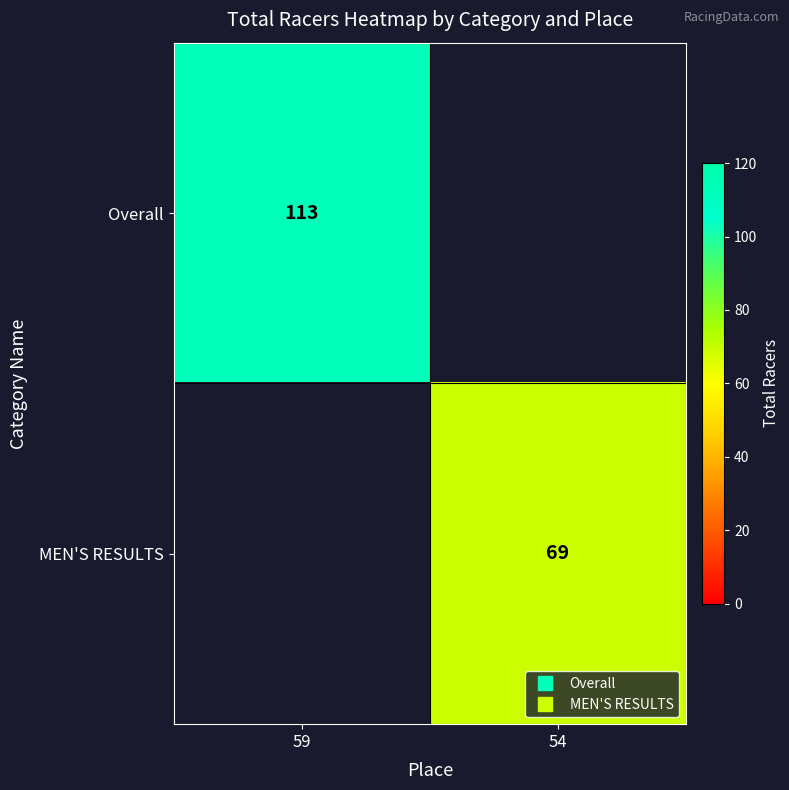

How many categories are shown in the chart?

2